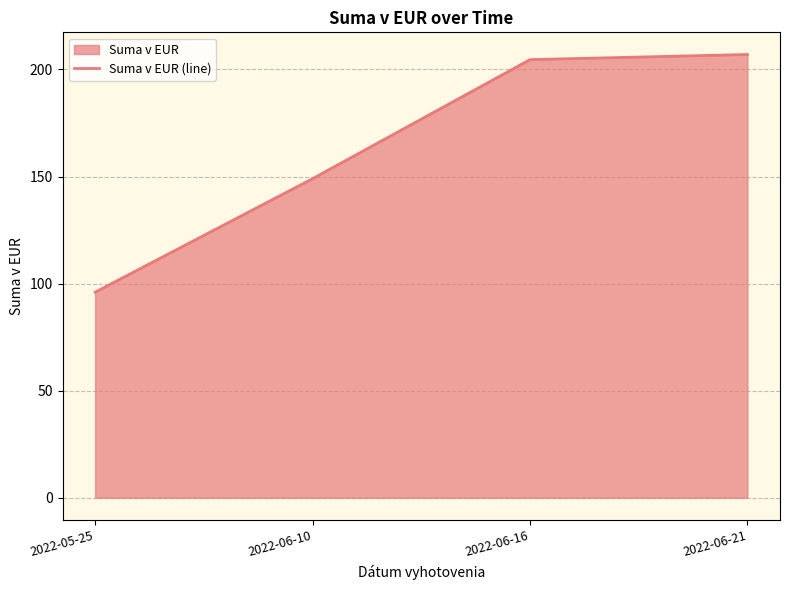

Where is the data nearest to the value 151?

2022-06-10